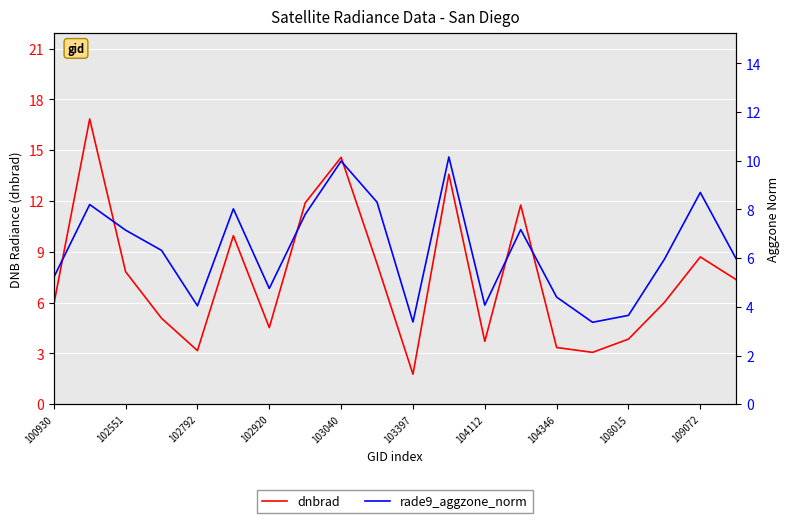

Which series changed the most between 17 and 18?

rade9_aggzone_norm